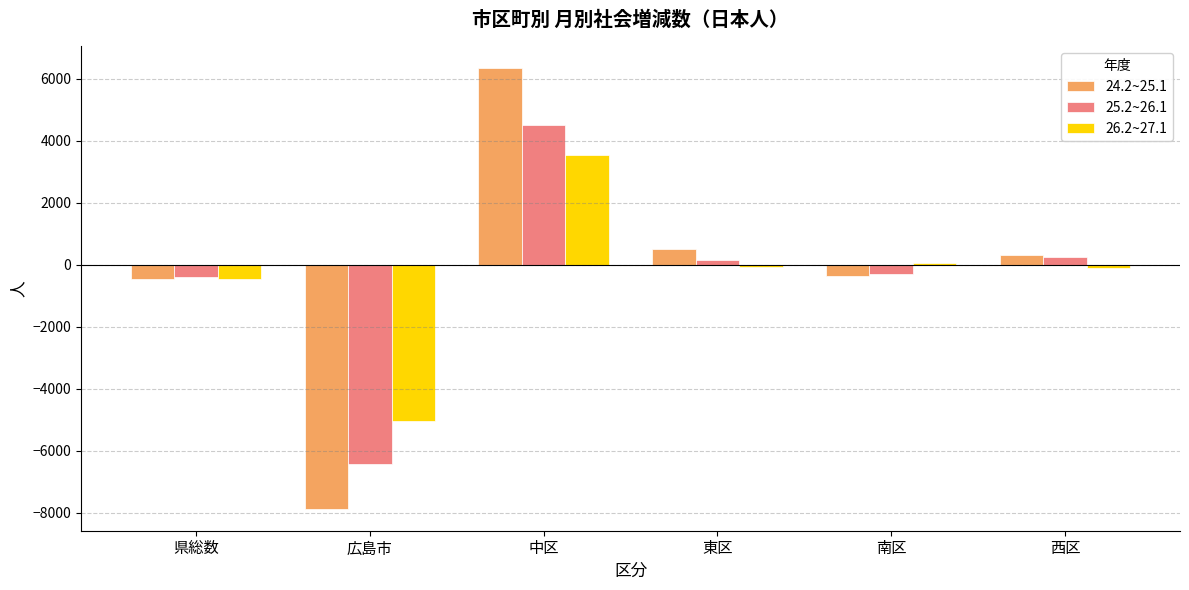

Which series changed the most between 県総数 and 広島市?

24.2~25.1